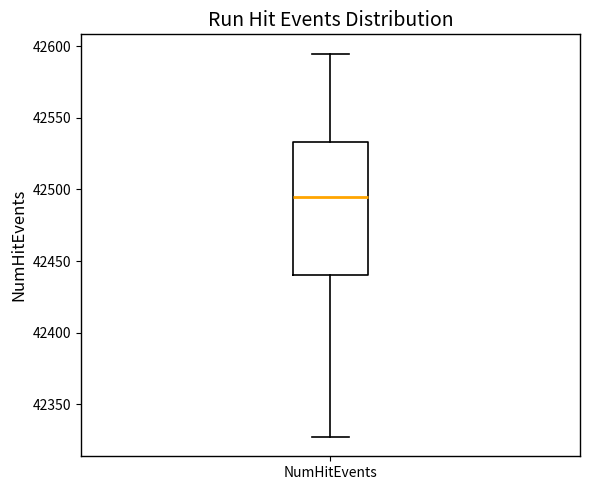

Transcribe this box plot: give where the median line is, the range the box spans, and where the two whiskers end, as read against the y-axis. The values are not printed on the chart, so give them approximately, as read against the axis.

median 42495, box 42440 to 42535, whiskers 42325 to 42595